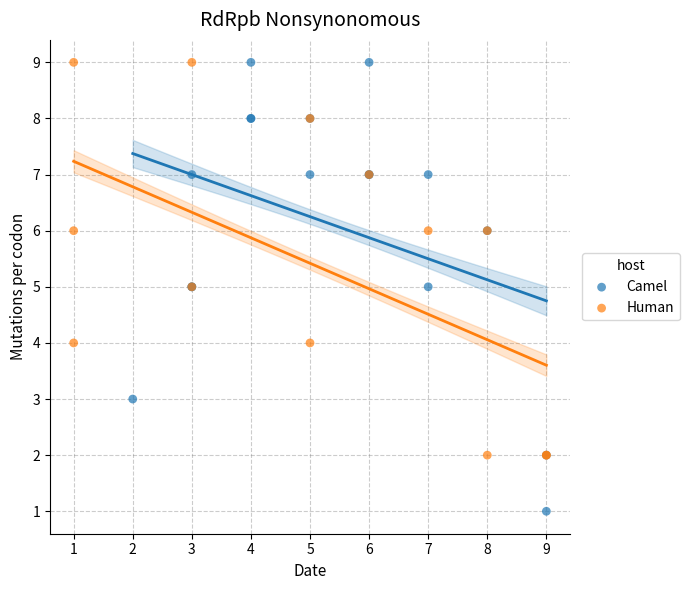

Which series has the largest Y range (max minus min)?

Camel